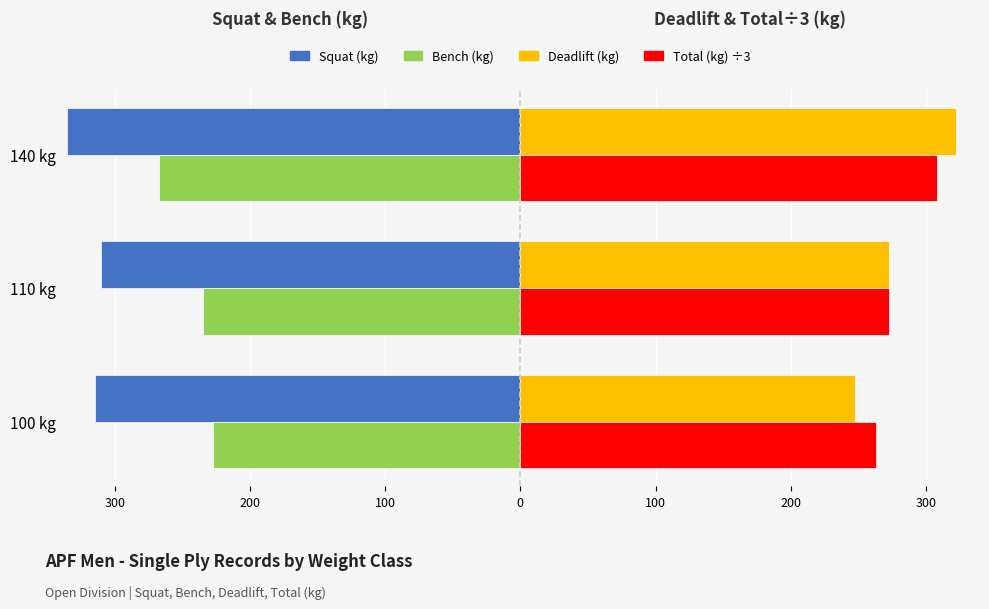

What are all the series names shown in the legend?

Squat (kg), Bench (kg), Deadlift (kg), Total (kg) ÷3